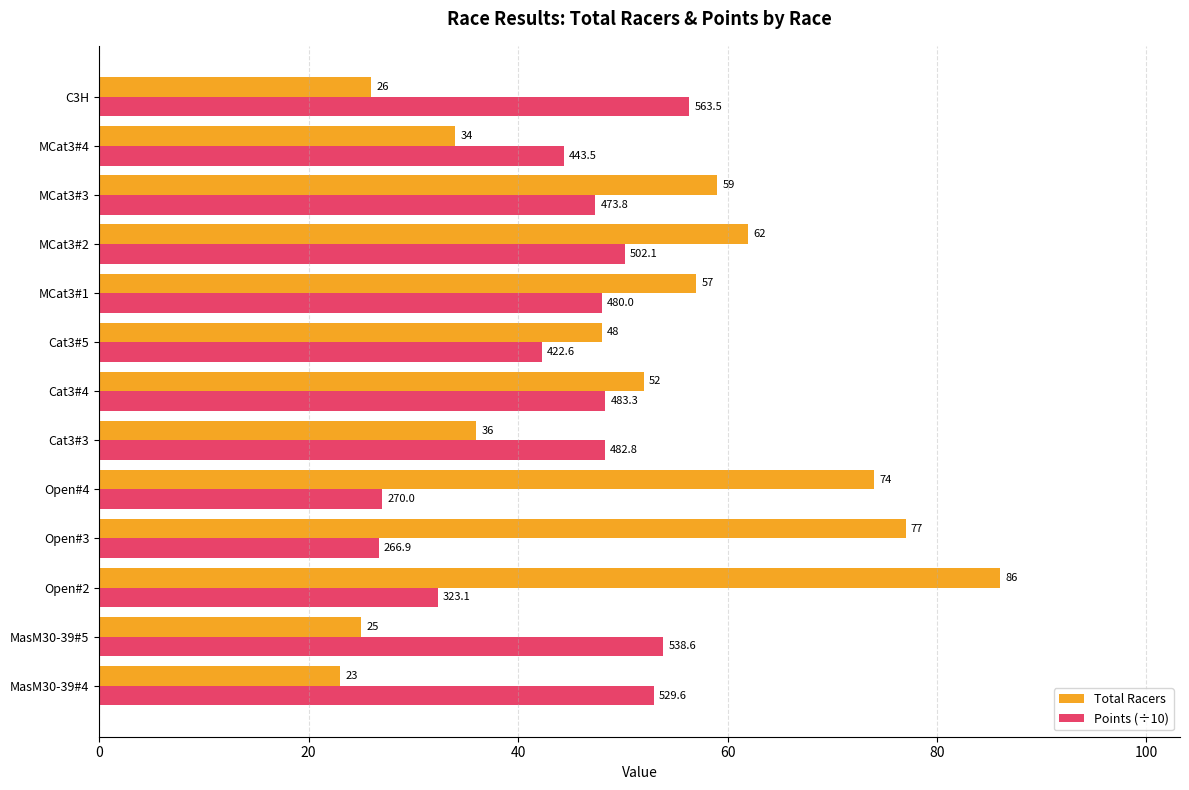

What is the average value of the Total Racers series?

50.7